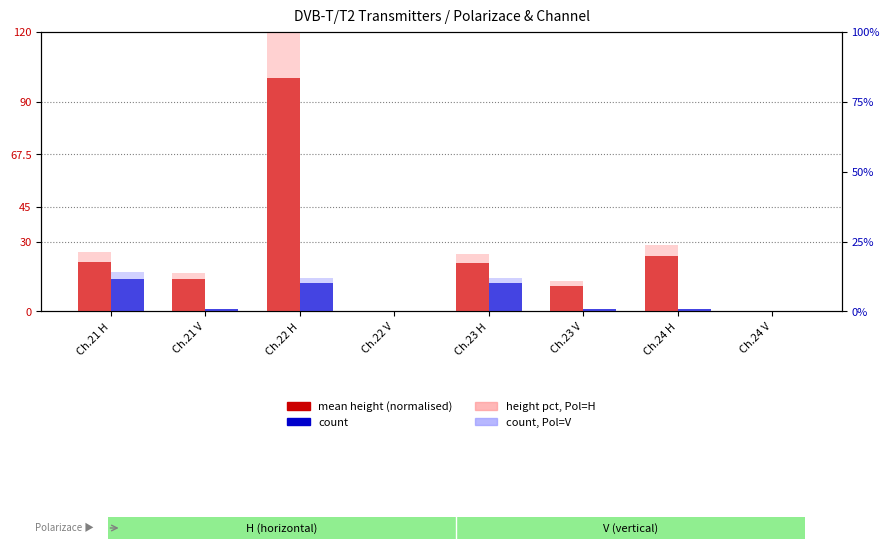

At how many categories does at least one series exceed 10?

6